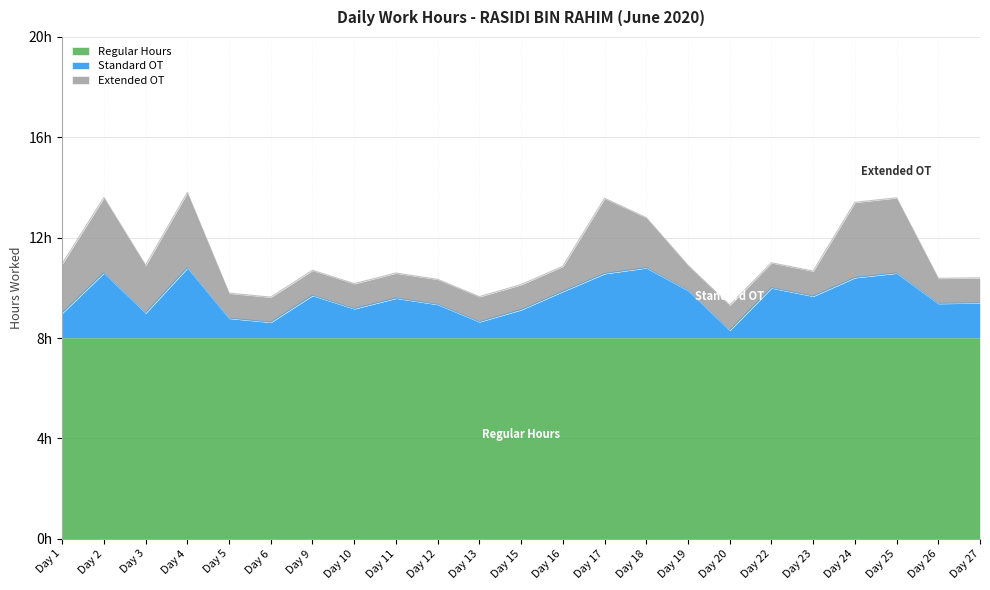

How many lines are shown in the chart?

3